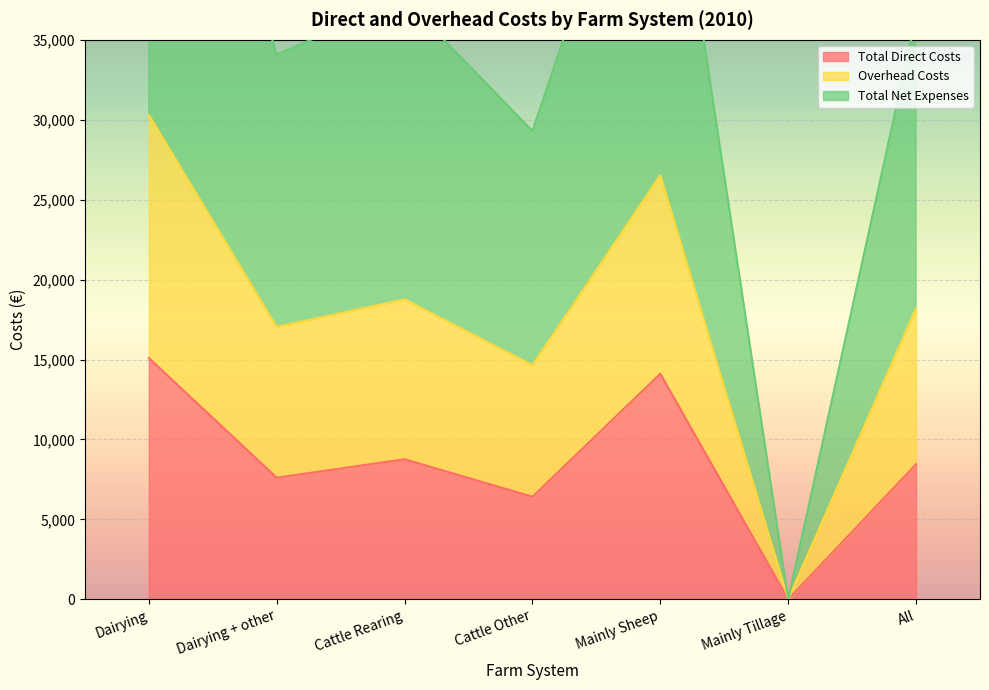

What are all the series names shown in the legend?

Total Direct Costs, Overhead Costs, Total Net Expenses